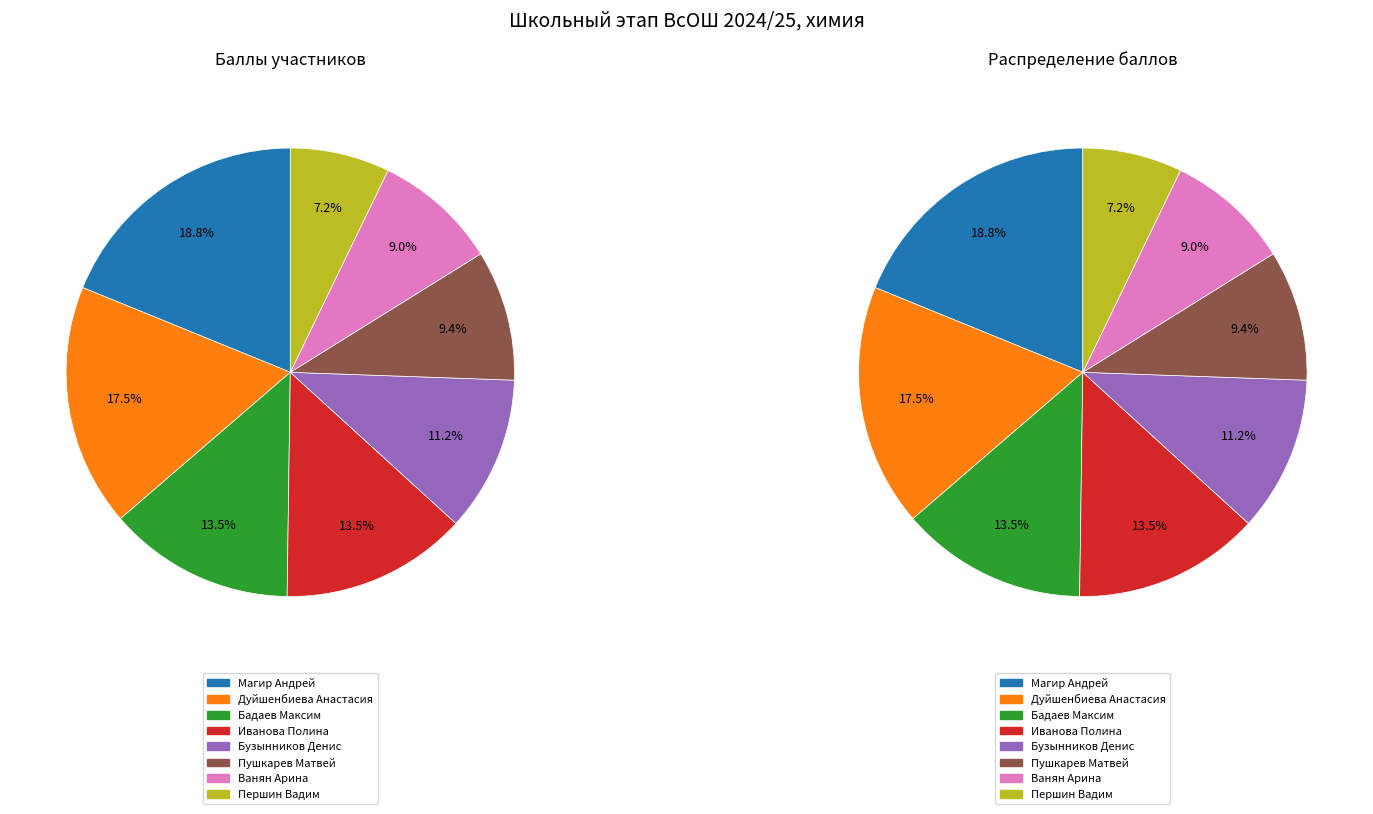

True or false: Магир Андрей accounts for 30% of the total.

False